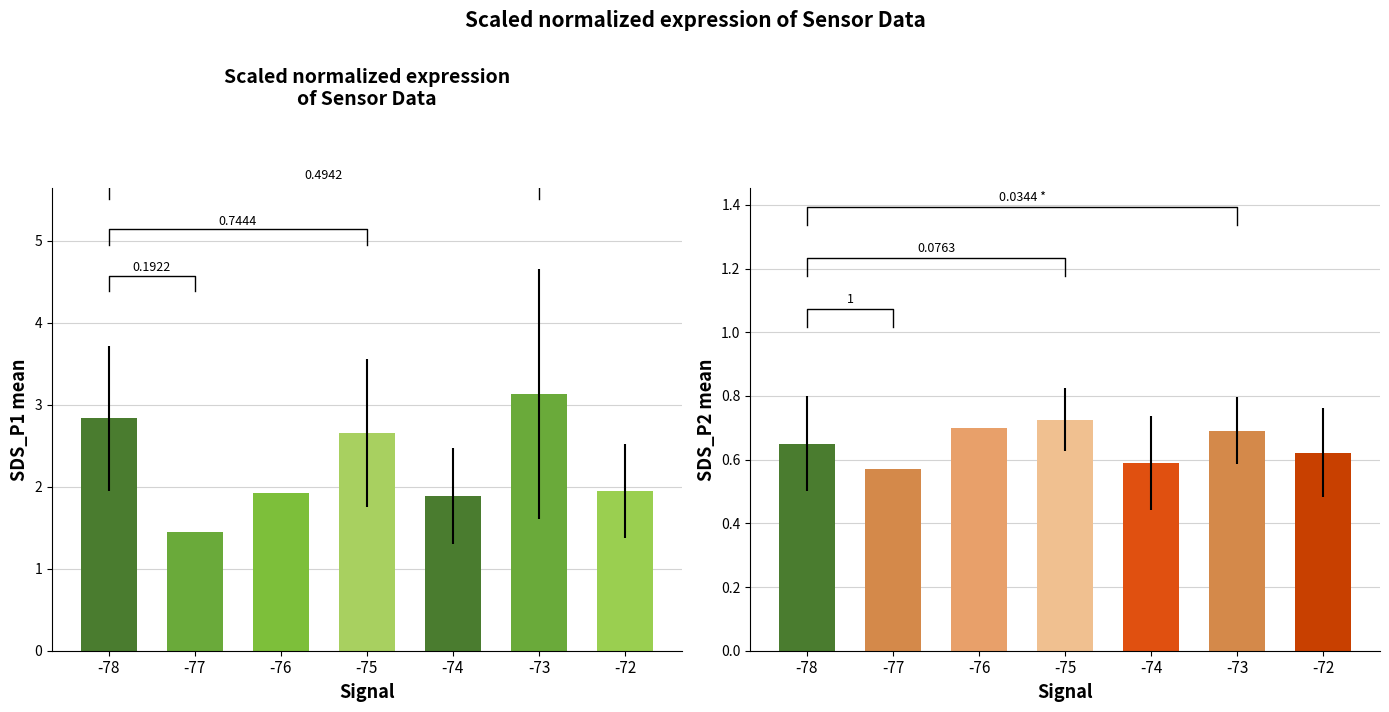

At how many categories does at least one series exceed 1?

7